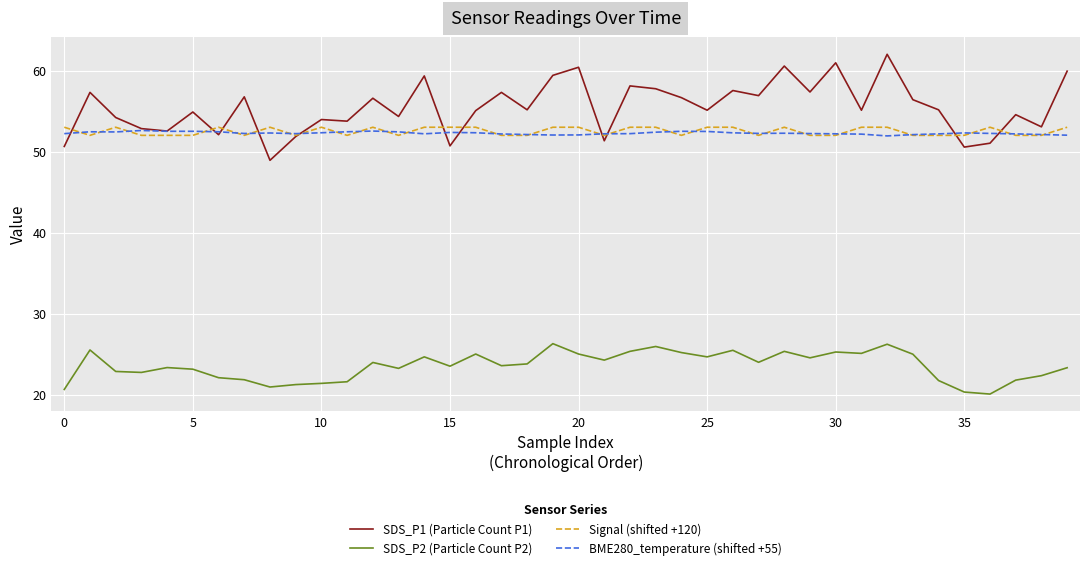

Count the number of categories in the chart.

40